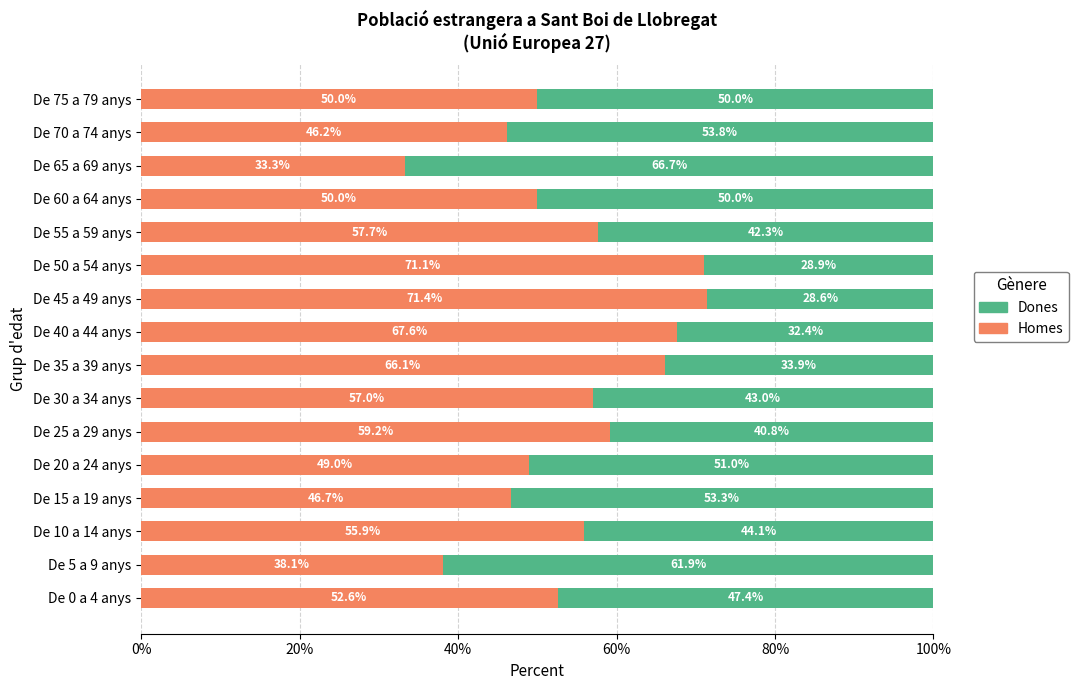

What value does the Homes series have at De 20 a 24 anys?

49.0